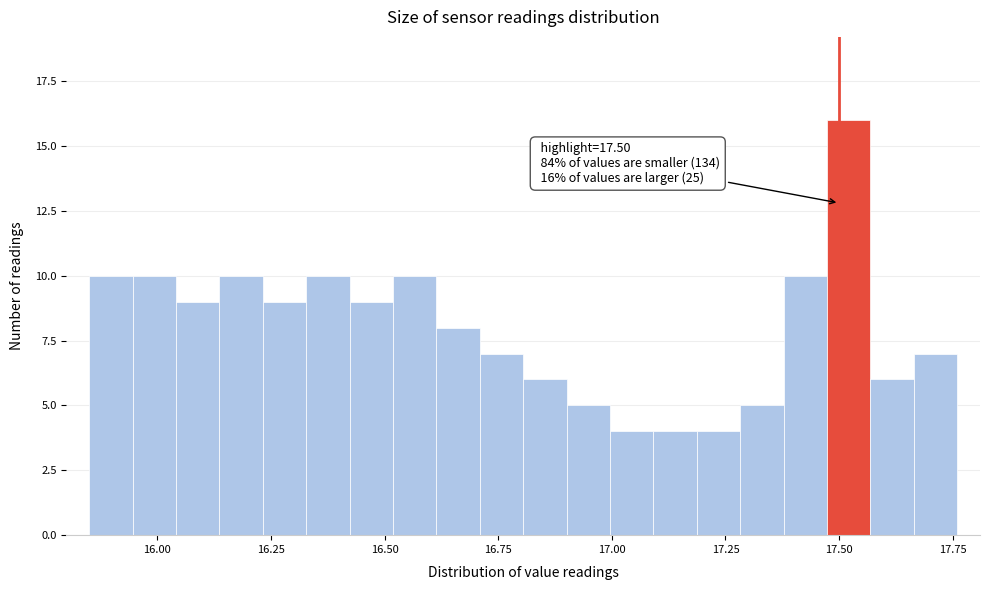

Read against the x-axis, roughly where is the centre of the tallest bar?

17.50